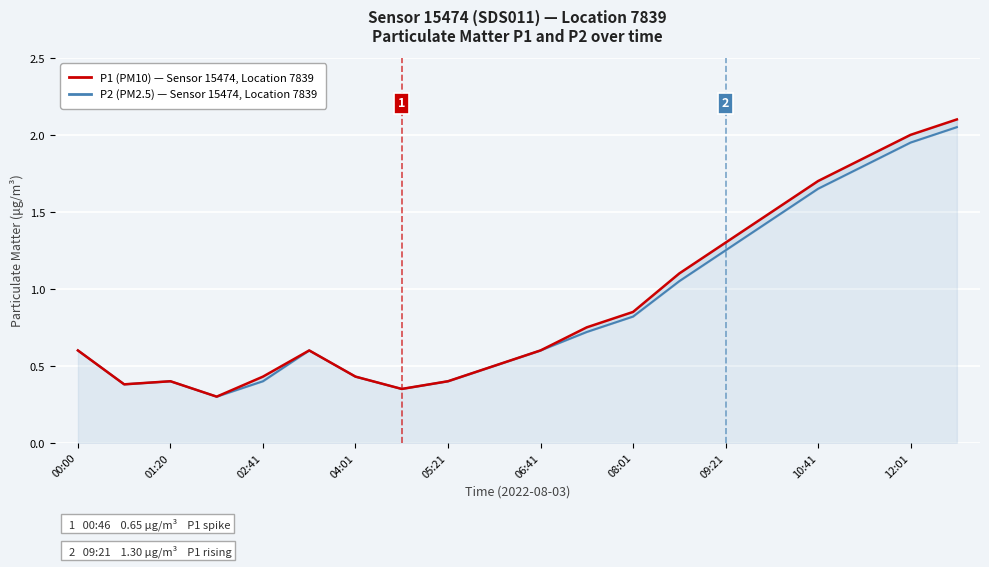

Reading left to right, transcribe all the data shown in this chart.

P1 (PM10): 0.6	0.4	0.4	0.3	0.4	0.6	0.4	0.3	0.4	0.5	0.6	0.8	0.8	1.1	1.3	1.5	1.7	1.9	2.0	2.1
P2 (PM2.5): 0.6	0.4	0.4	0.3	0.4	0.6	0.4	0.3	0.4	0.5	0.6	0.7	0.8	1.1	1.2	1.4	1.6	1.8	1.9	2.0